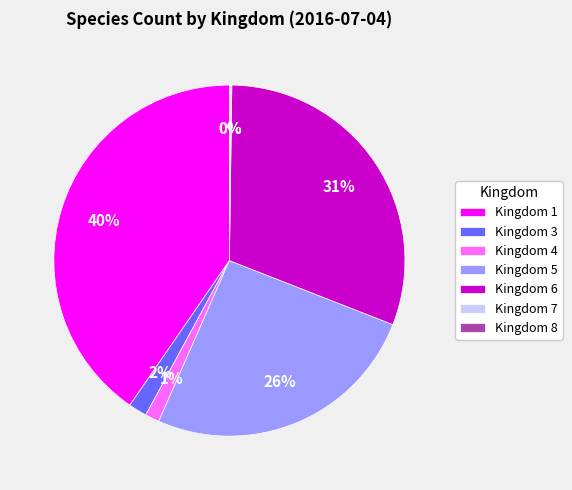

To the nearest percent, what is the combined percentage of Kingdom 4 and Kingdom 6?

32%